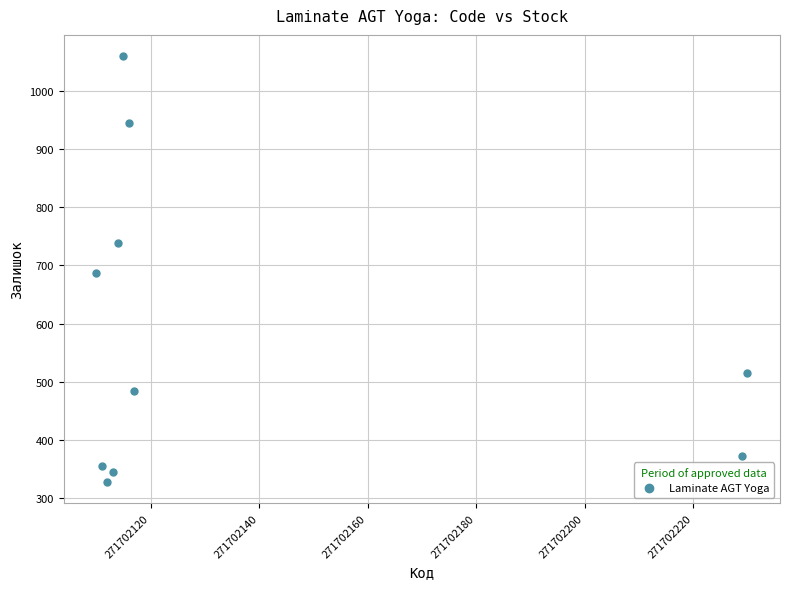

What is the range of Y values (max minus min)?

731